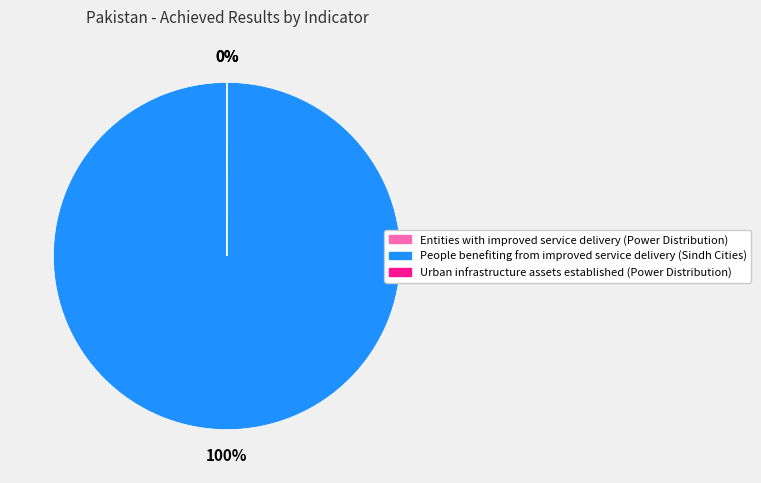

To the nearest percent, what is the average slice percentage?

33%